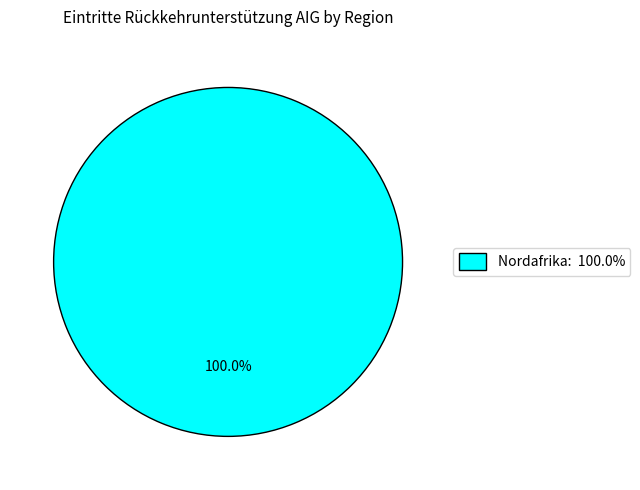

Does any single category account for the majority?

Yes